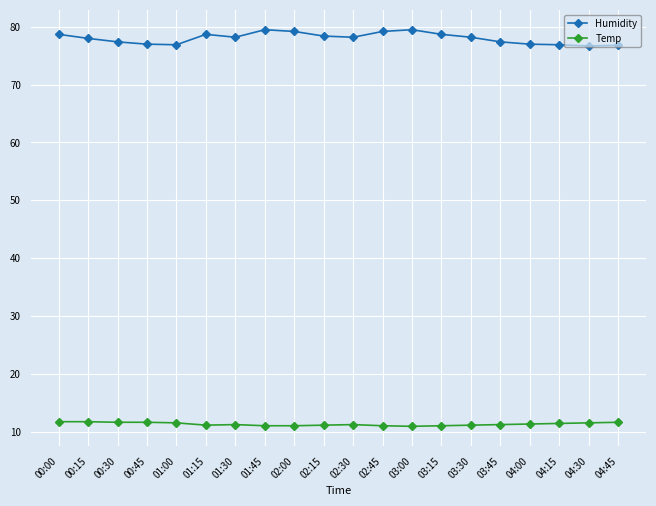

What value does the Humidity series have at 03:15?

78.7